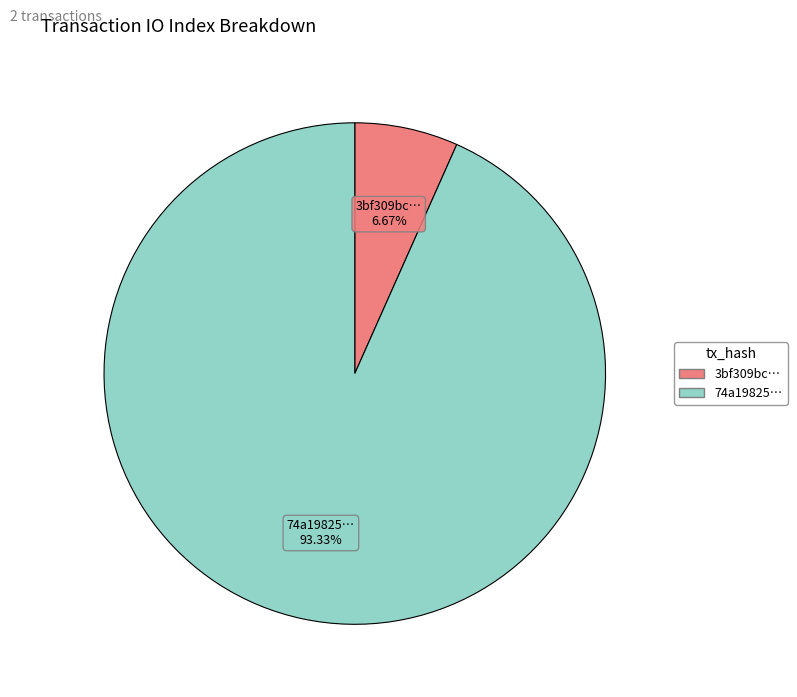

What is the smallest slice in the pie chart?

3bf309bc…